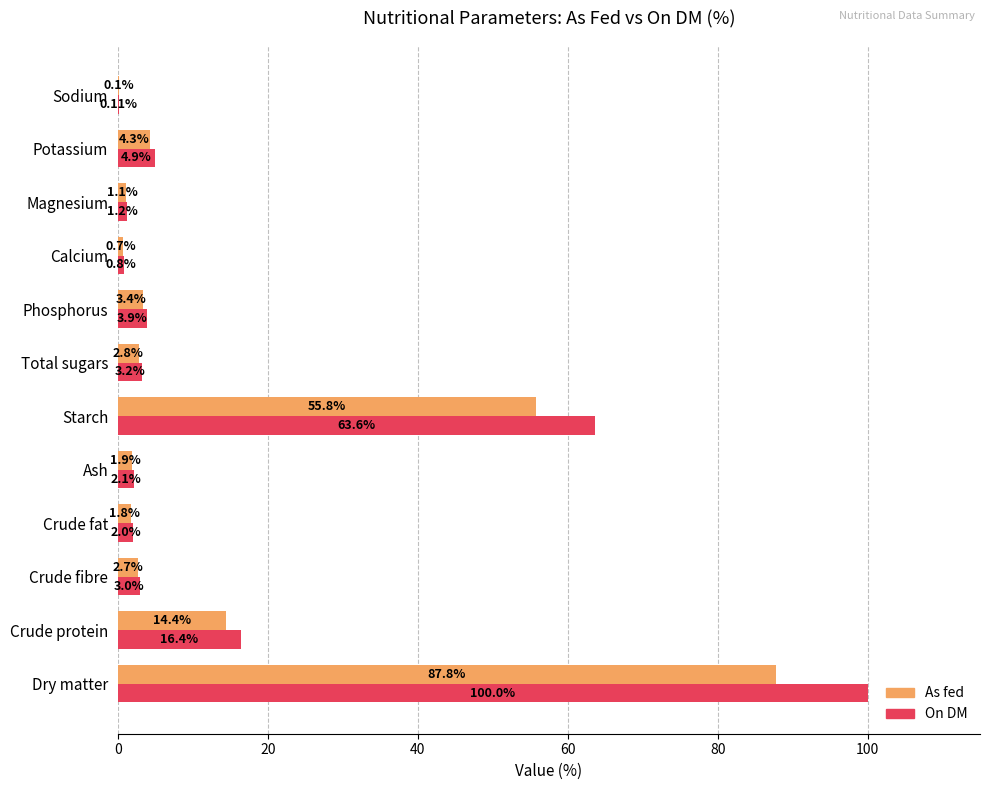

What is the average value of the On DM series?

16.8